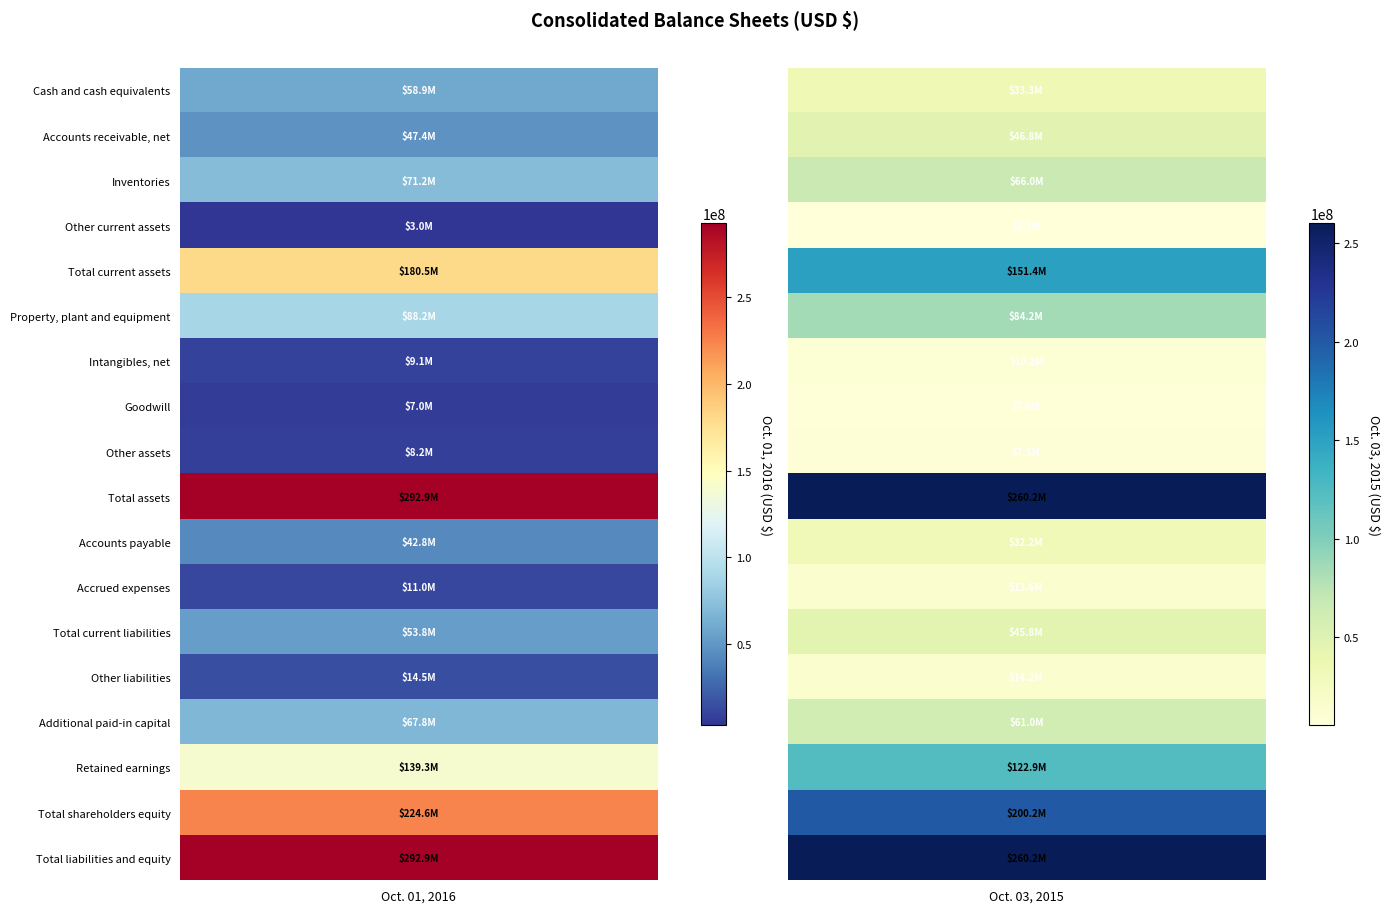

What is the total value across all series at 0?

1612969000